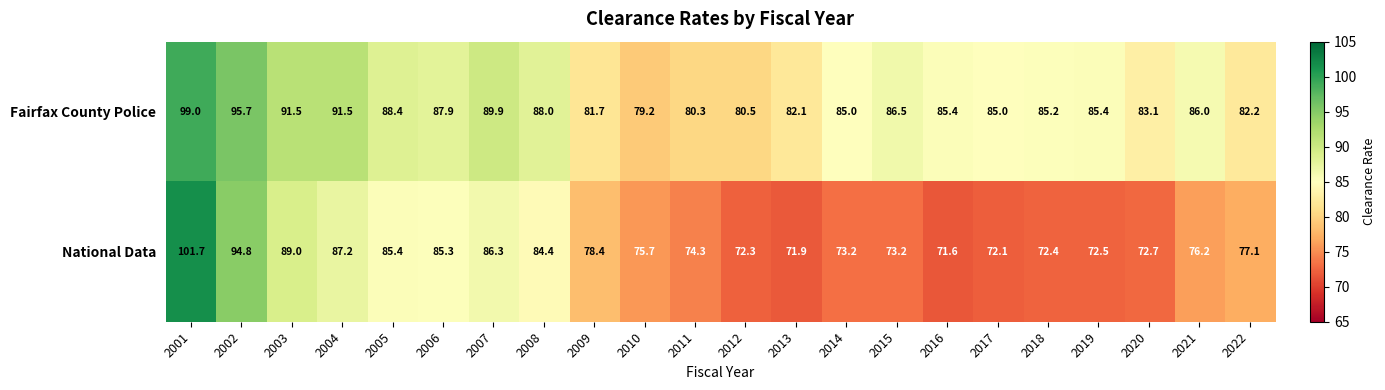

At which category does the chart reach its peak across all series?

2001